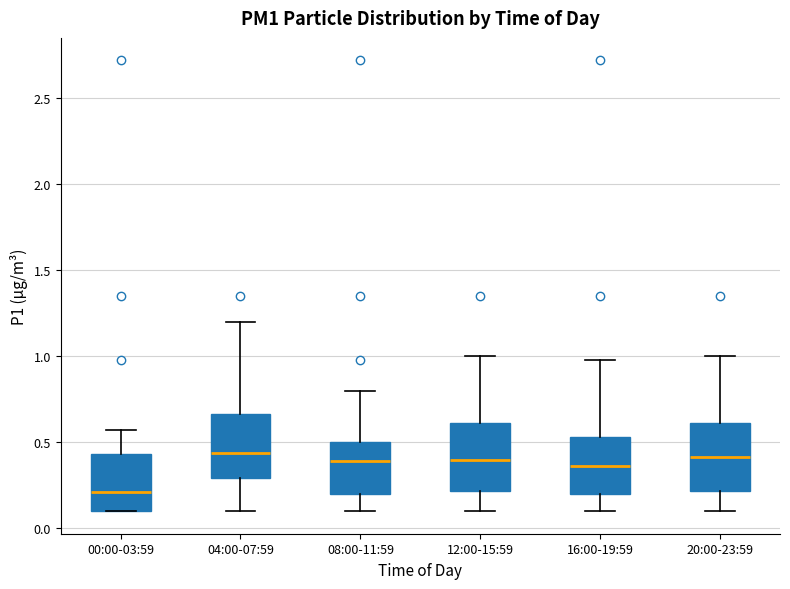

Where does the median line of the box for 04:00-07:59 sit on the y-axis? The values are not printed on the chart, so give them approximately, as read against the axis.

0.45